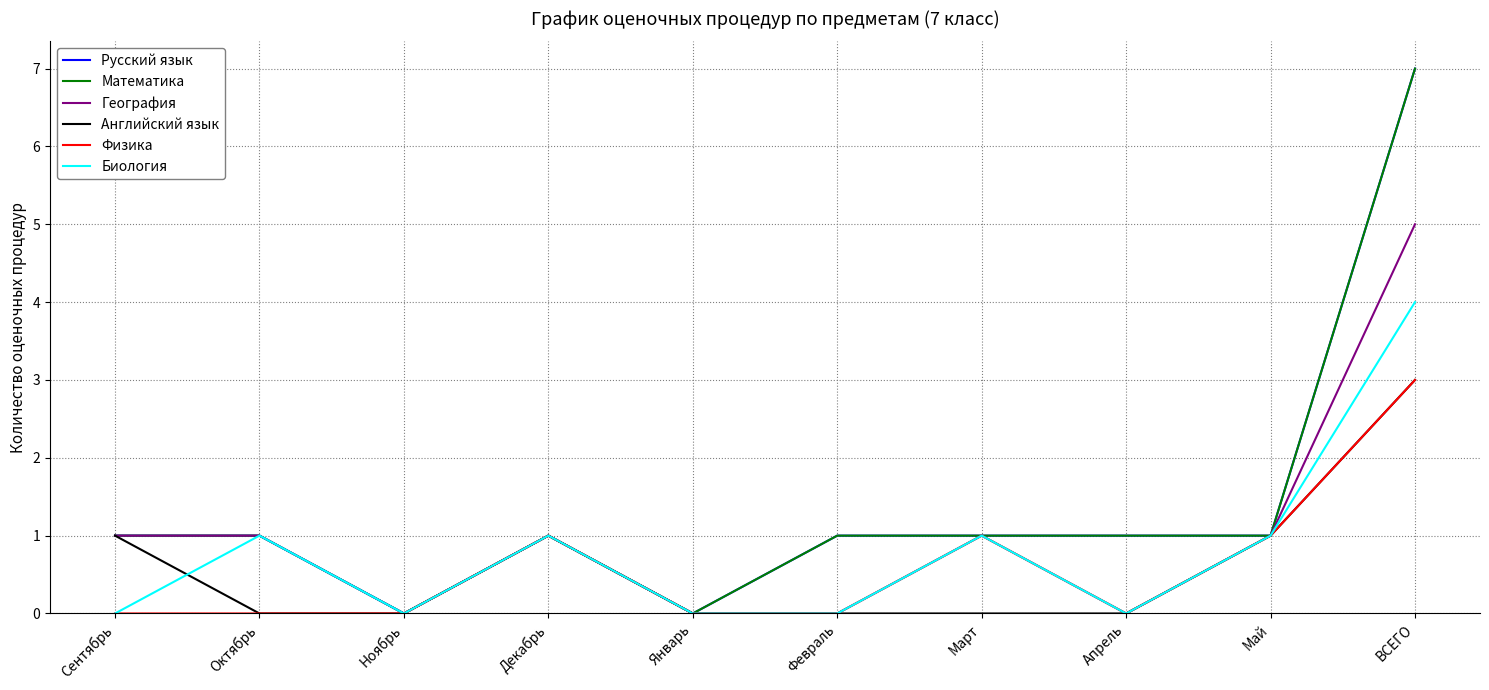

Does the chart display data point markers on the line(s)?

No